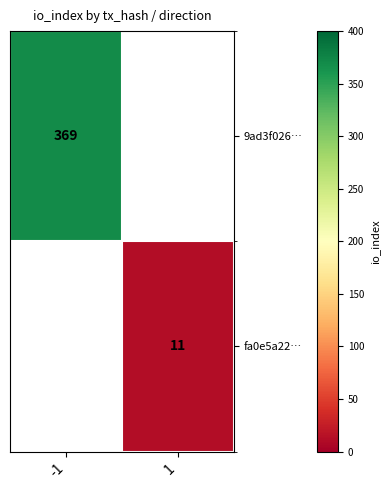

Is the value of 9ad3f026… at -1 greater than the value of fa0e5a22… at 1?

Yes